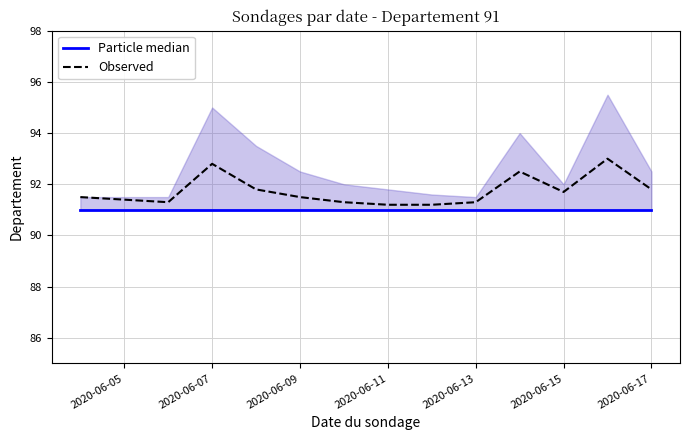

What is the lowest value of the Observed series?

91.2